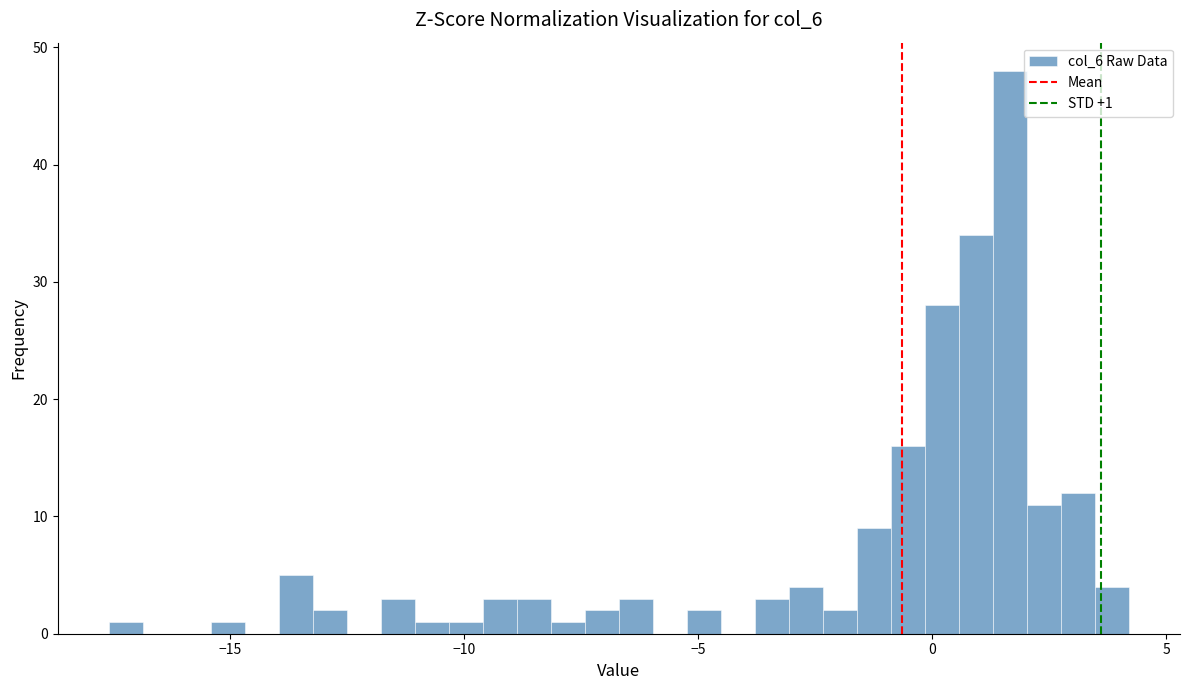

Around what value on the x-axis is the tallest bar? Give the approximate position of its centre, as read against the axis.

1.5